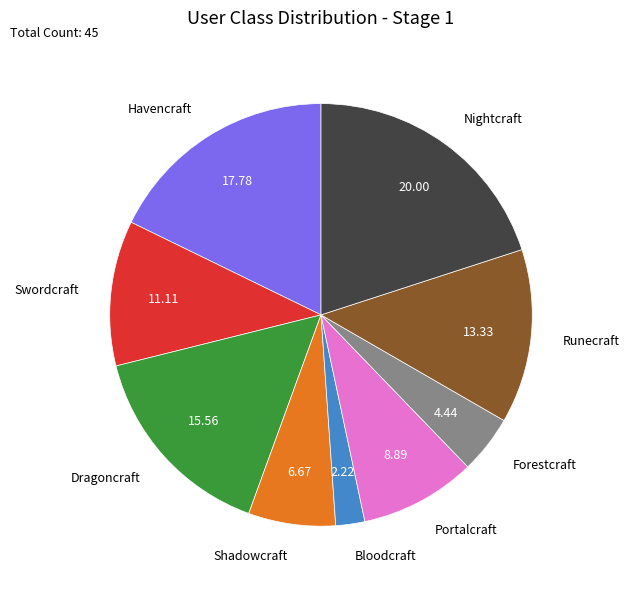

Is there any slice that represents more than half of the pie?

No